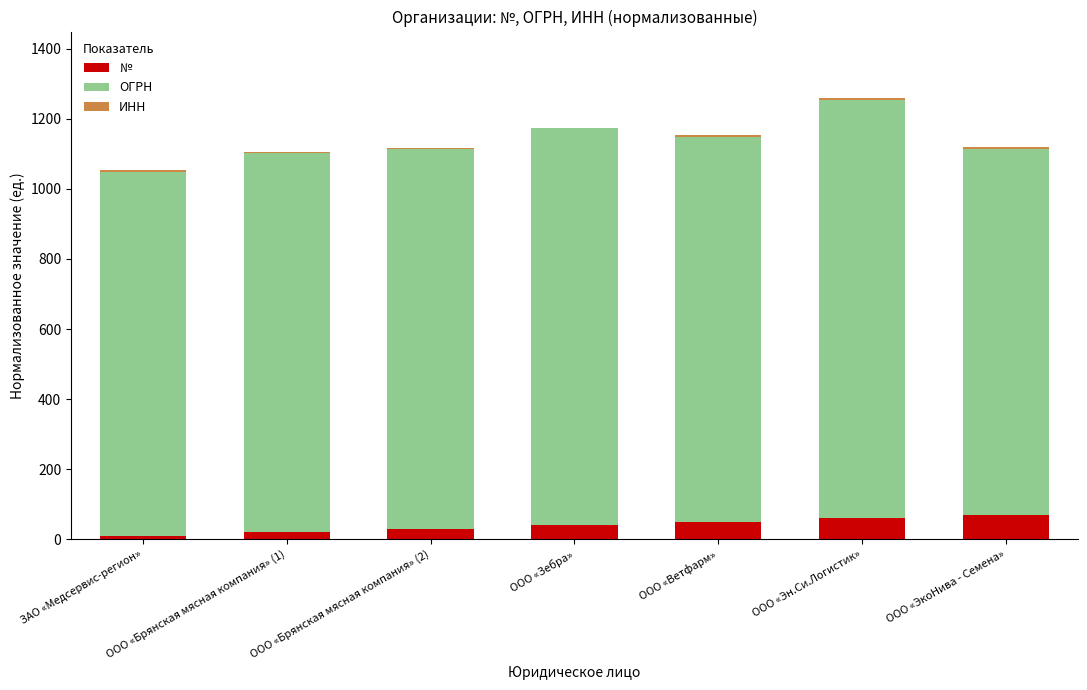

Are the bars grouped side by side (vs. stacked)?

No